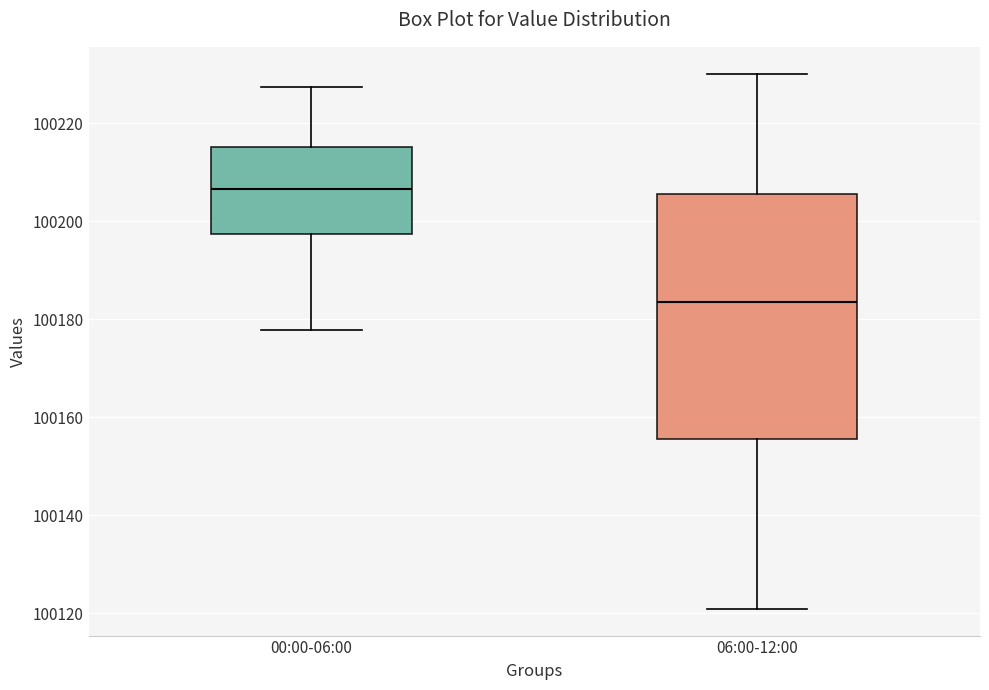

Which box's median line is the lowest?

06:00-12:00